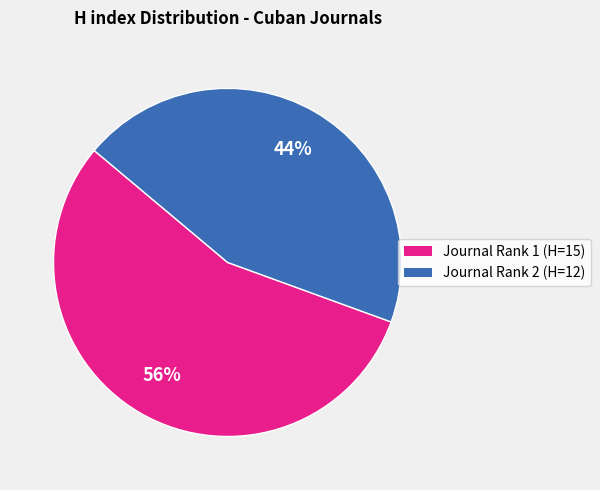

True or false: Journal Rank 1 (H=15) accounts for 56% of the total.

True